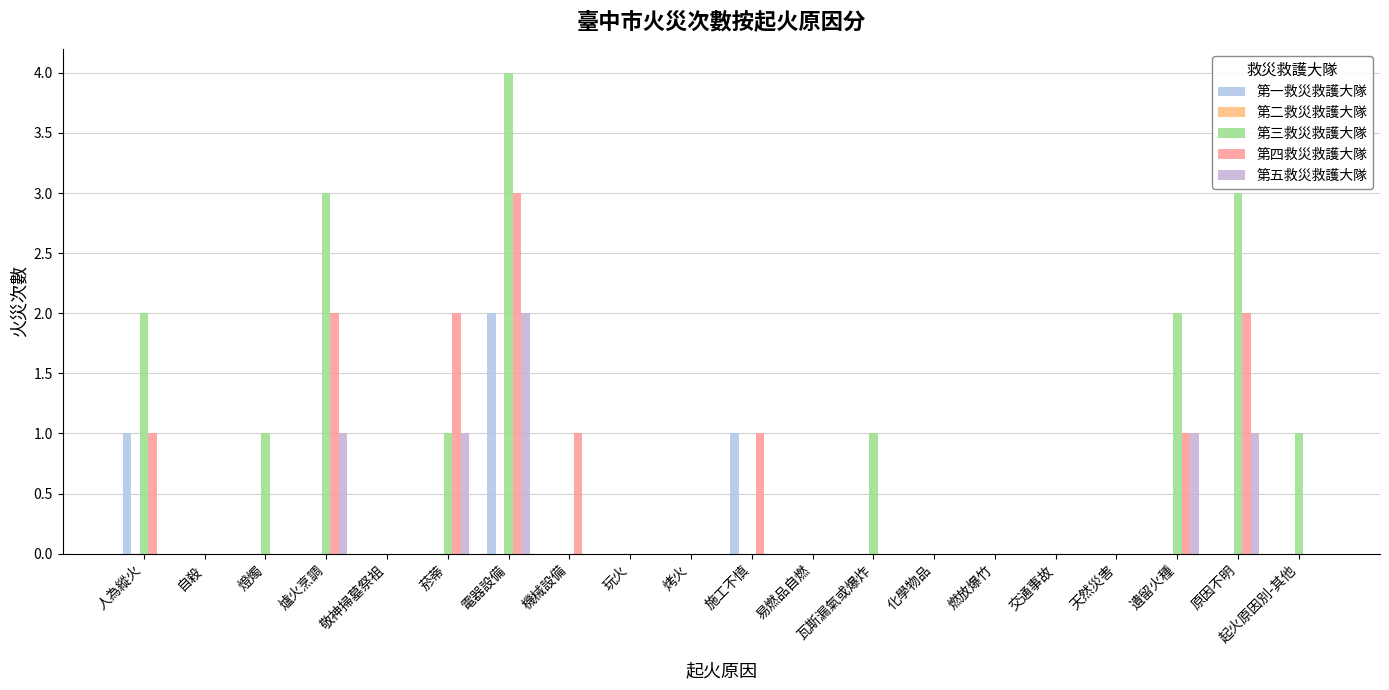

At which category does the chart reach its peak across all series?

電器設備